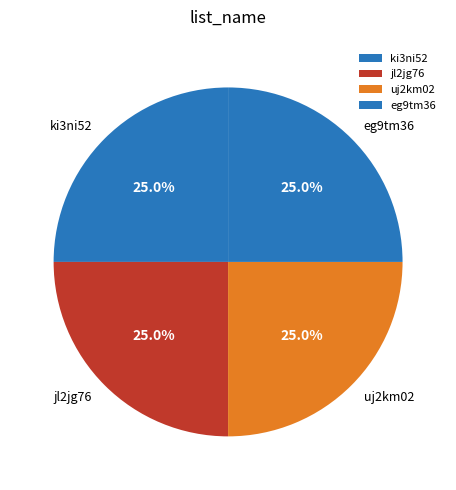

What percentage do uj2km02 and jl2jg76 together represent?

50.0%